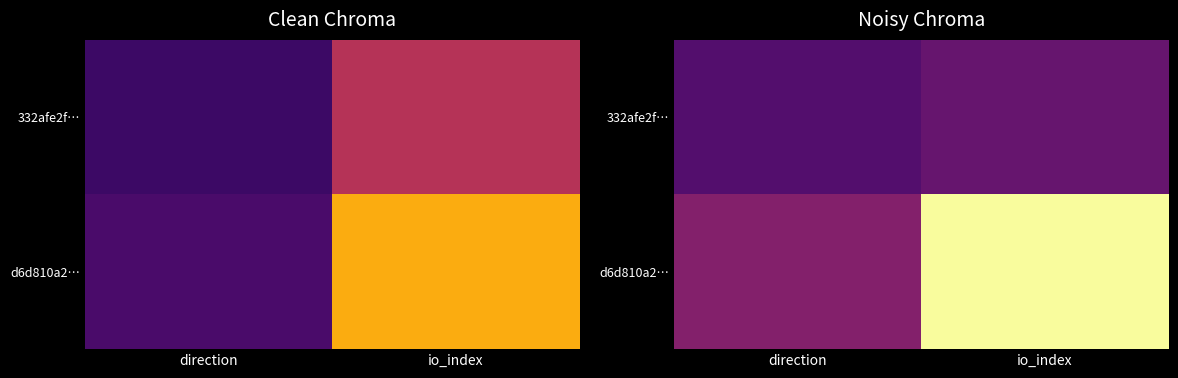

What is the difference between the maximum and minimum values in the d6d810a2… series?

40.3